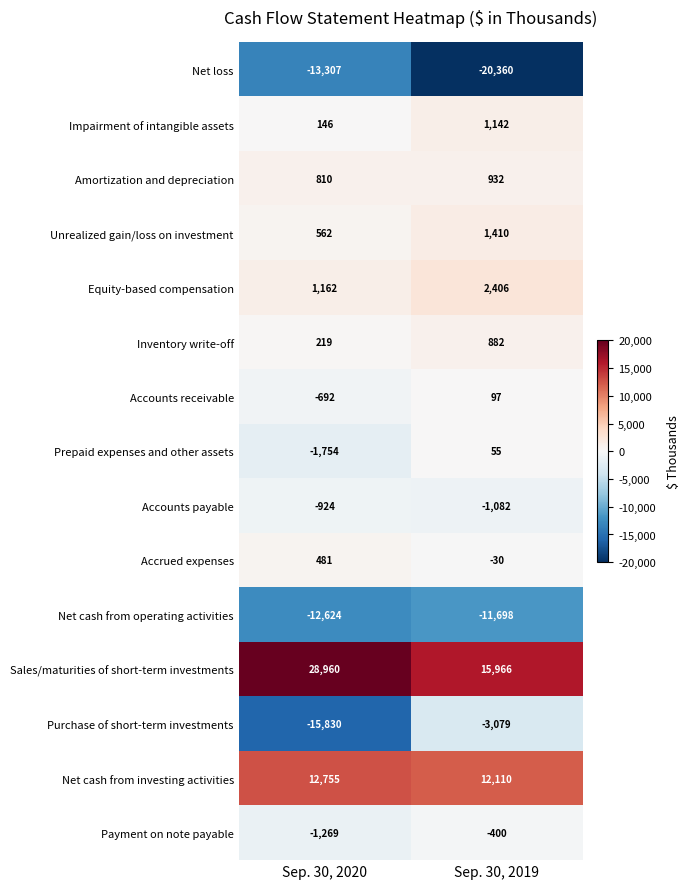

Reading right to left, extract all data points from this chart.

Net loss: -20360	-13307
Impairment of intangible assets: 1142	146
Amortization and depreciation: 932	810
Unrealized gain/loss on investment: 1410	562
Equity-based compensation: 2406	1162
Inventory write-off: 882	219
Accounts receivable: 97	-692
Prepaid expenses and other assets: 55	-1754
Accounts payable: -1082	-924
Accrued expenses: -30	481
Net cash from operating activities: -11698	-12624
Sales/maturities of short-term investments: 15966	28960
Purchase of short-term investments: -3079	-15830
Net cash from investing activities: 12110	12755
Payment on note payable: -400	-1269